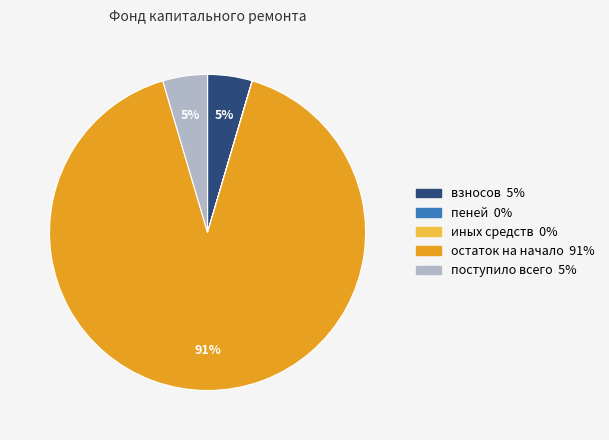

To the nearest percent, what is the combined percentage of взносов and остаток на начало?

95%